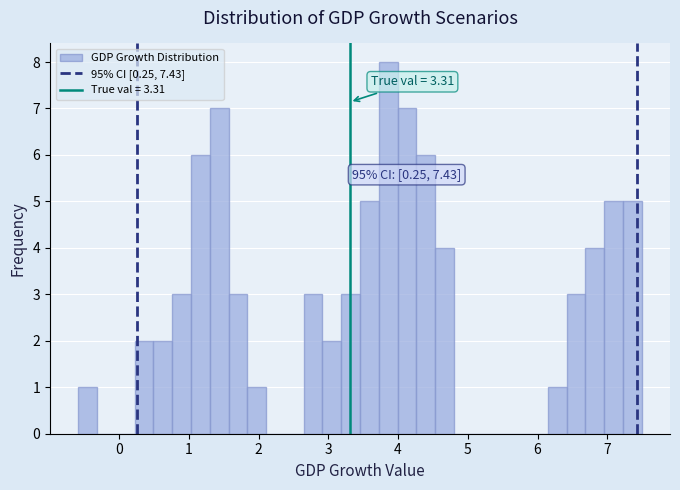

Around what value on the x-axis is the tallest bar? Give the approximate position of its centre, as read against the axis.

3.9